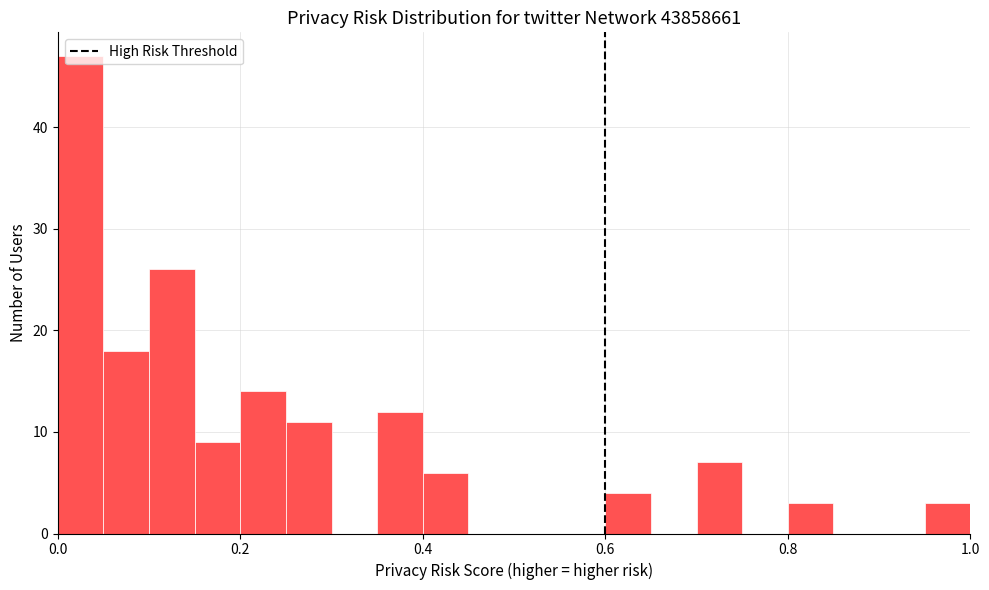

Read against the x-axis, roughly where is the centre of the tallest bar?

0.02